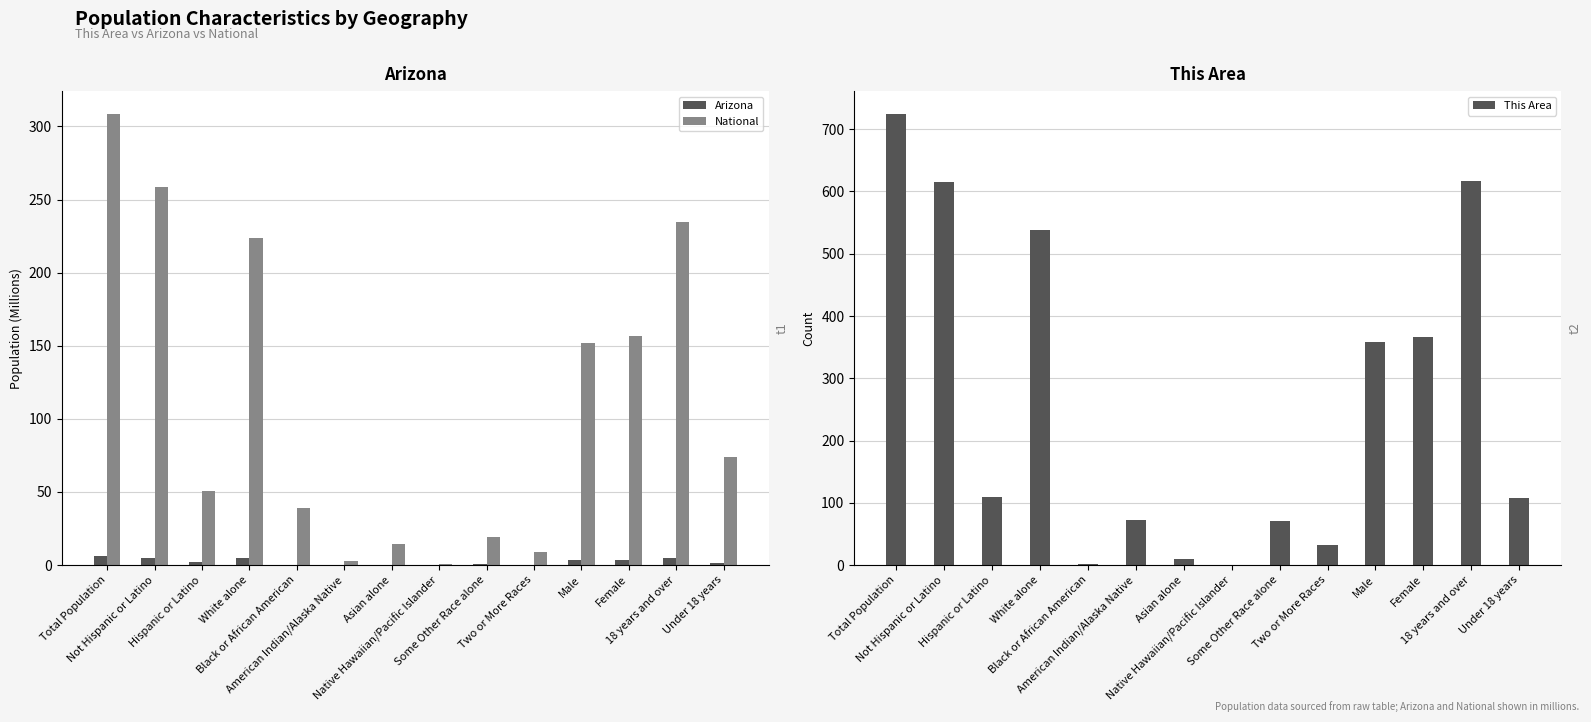

At which label does This Area first exceed 110?

Total Population